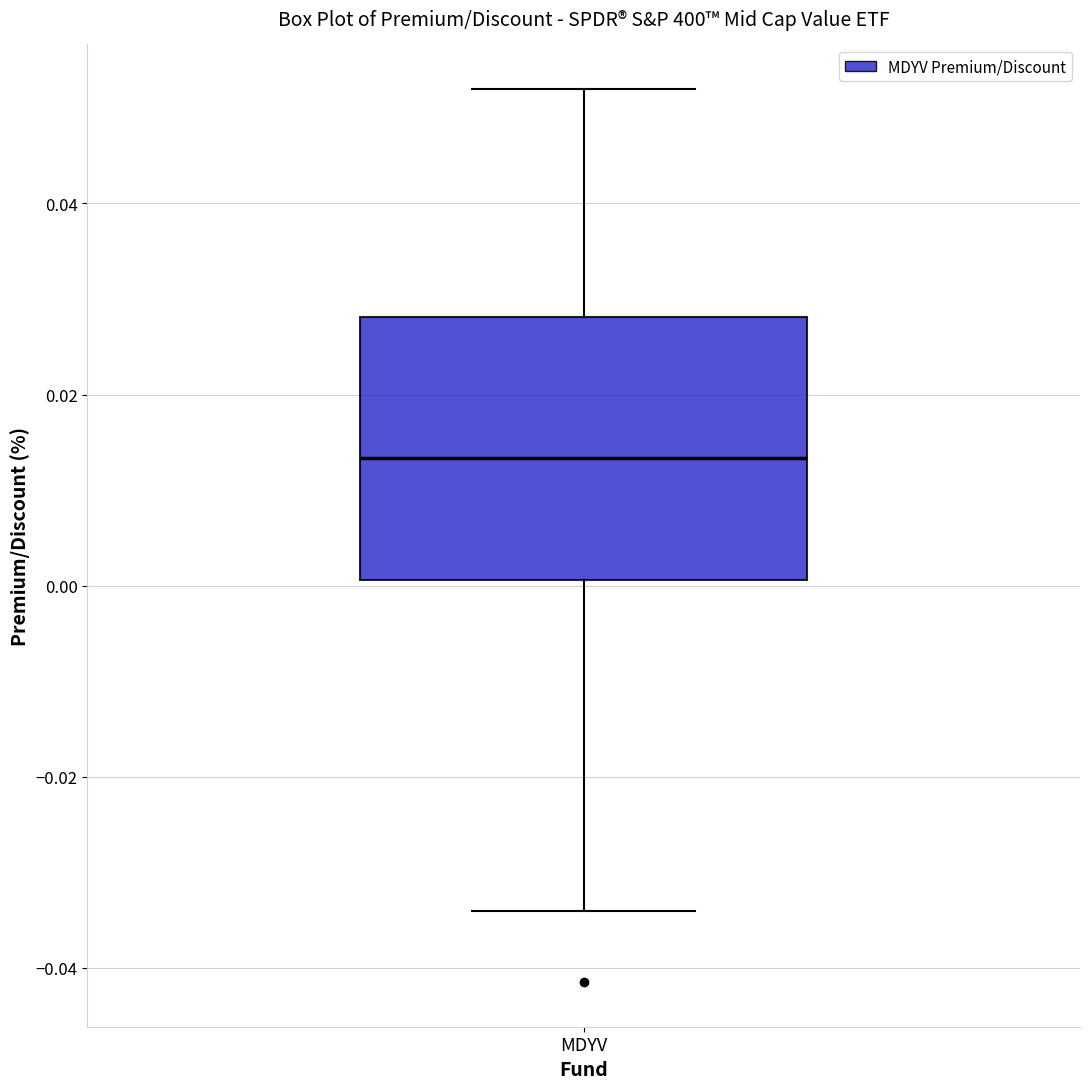

Transcribe this box plot: give where the median line is, the range the box spans, and where the two whiskers end, as read against the y-axis. The values are not printed on the chart, so give them approximately, as read against the axis.

median 0.014, box 0.000 to 0.028, whiskers -0.034 to 0.052